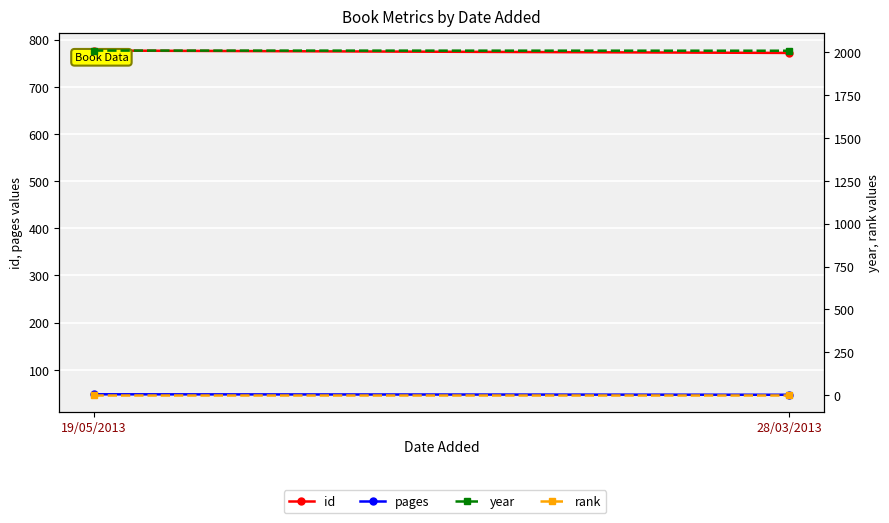

Reading left to right, extract all data points from this chart.

id: 777	772
pages: 48	47
year: 2011	2010
rank: 1	1